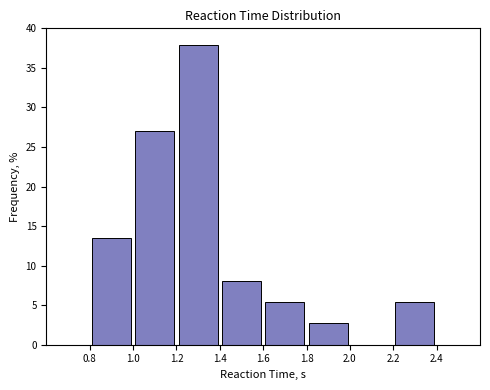

Reading left to right, transcribe this chart: for each bar, give the range it covers on the x-axis and its height. The values are not printed on the chart, so give them approximately, as read against the axis.

0.8 to 1.0: 13.5
1.0 to 1.2: 27.0
1.2 to 1.4: 38.0
1.4 to 1.6: 8.0
1.6 to 1.8: 5.5
1.8 to 2.0: 2.5
2.0 to 2.2: 0
2.2 to 2.4: 5.5